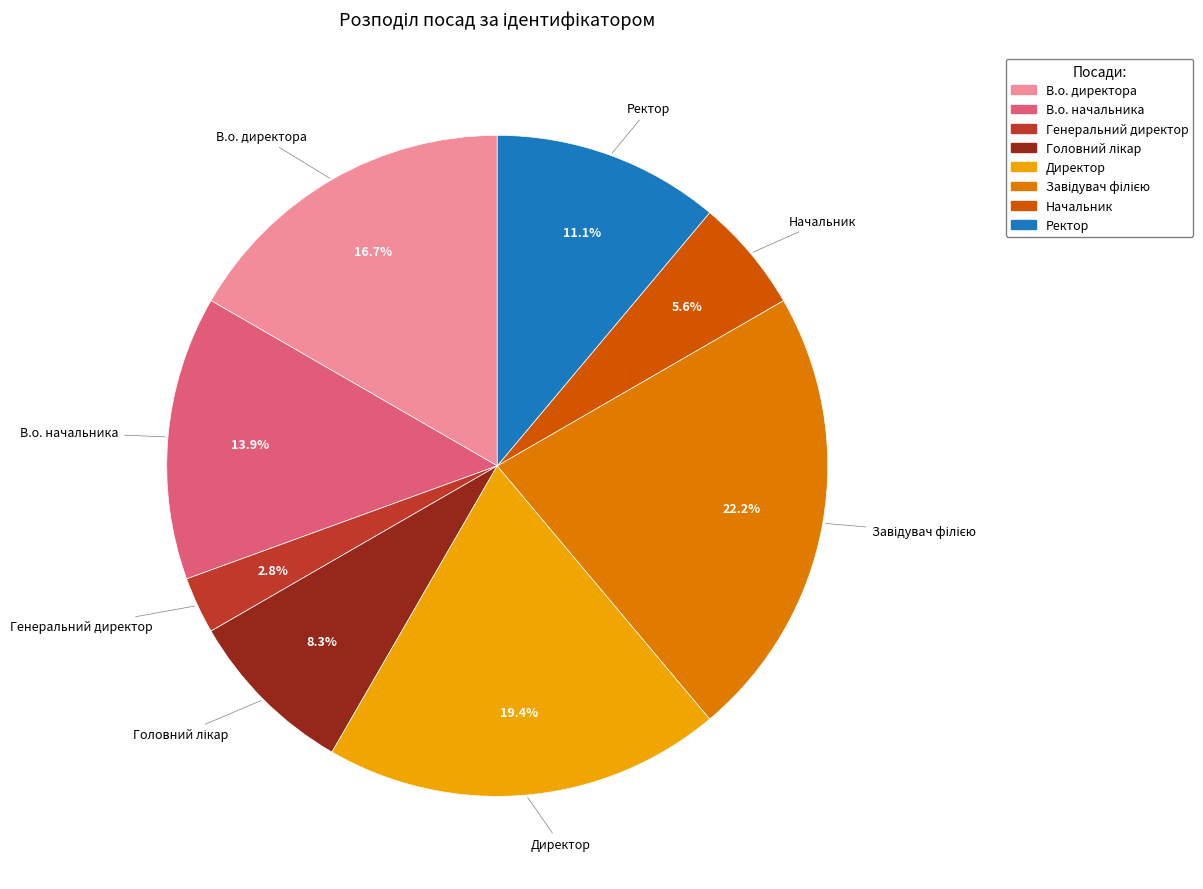

Is Ректор the majority of the pie?

No